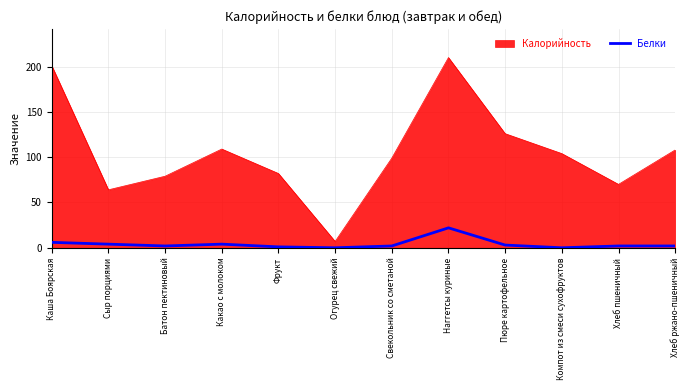

What position from the left is Огурец свежий?

6